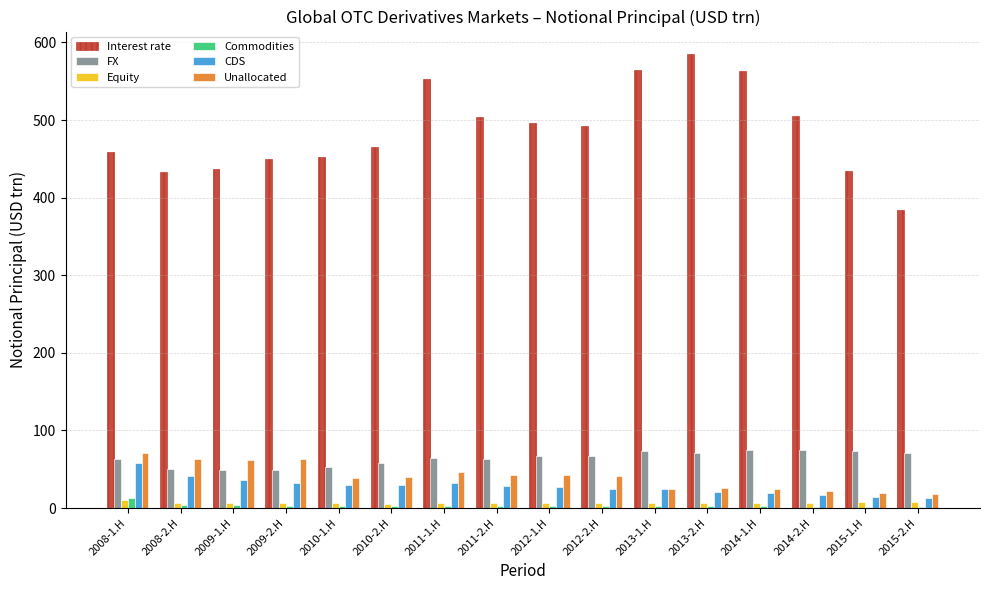

What is the spread (max minus min) of values at 2011-1.H?

550.0